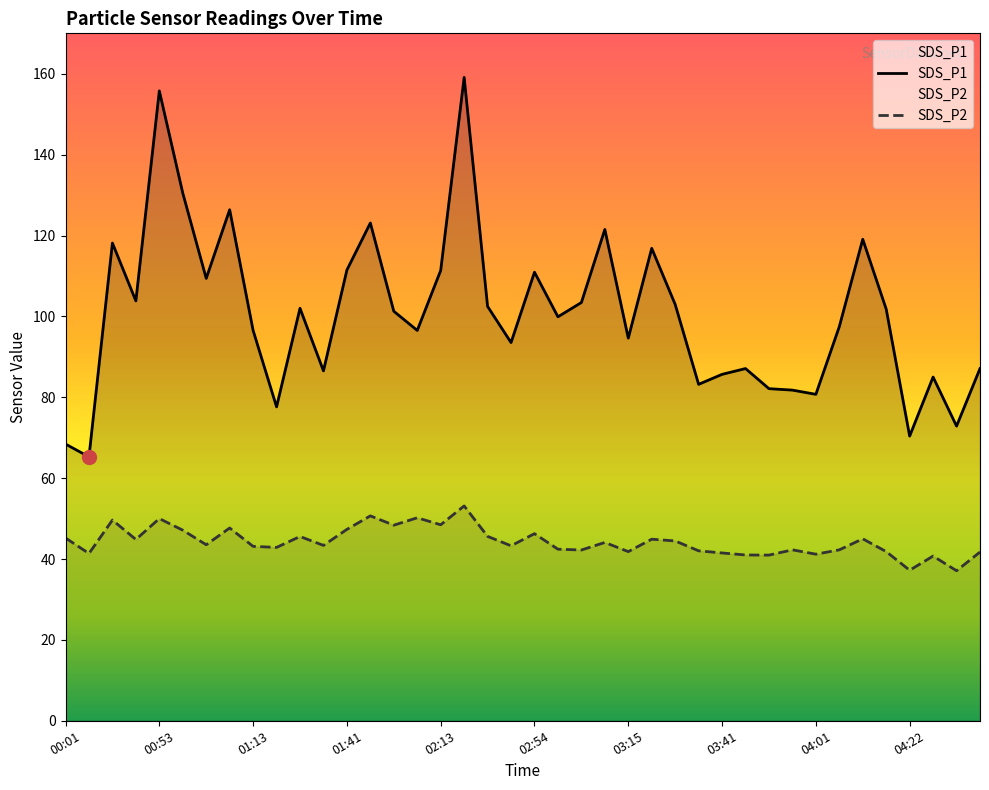

What is the sum of the SDS_P2 values at 00:16 and 02:13?

98.1